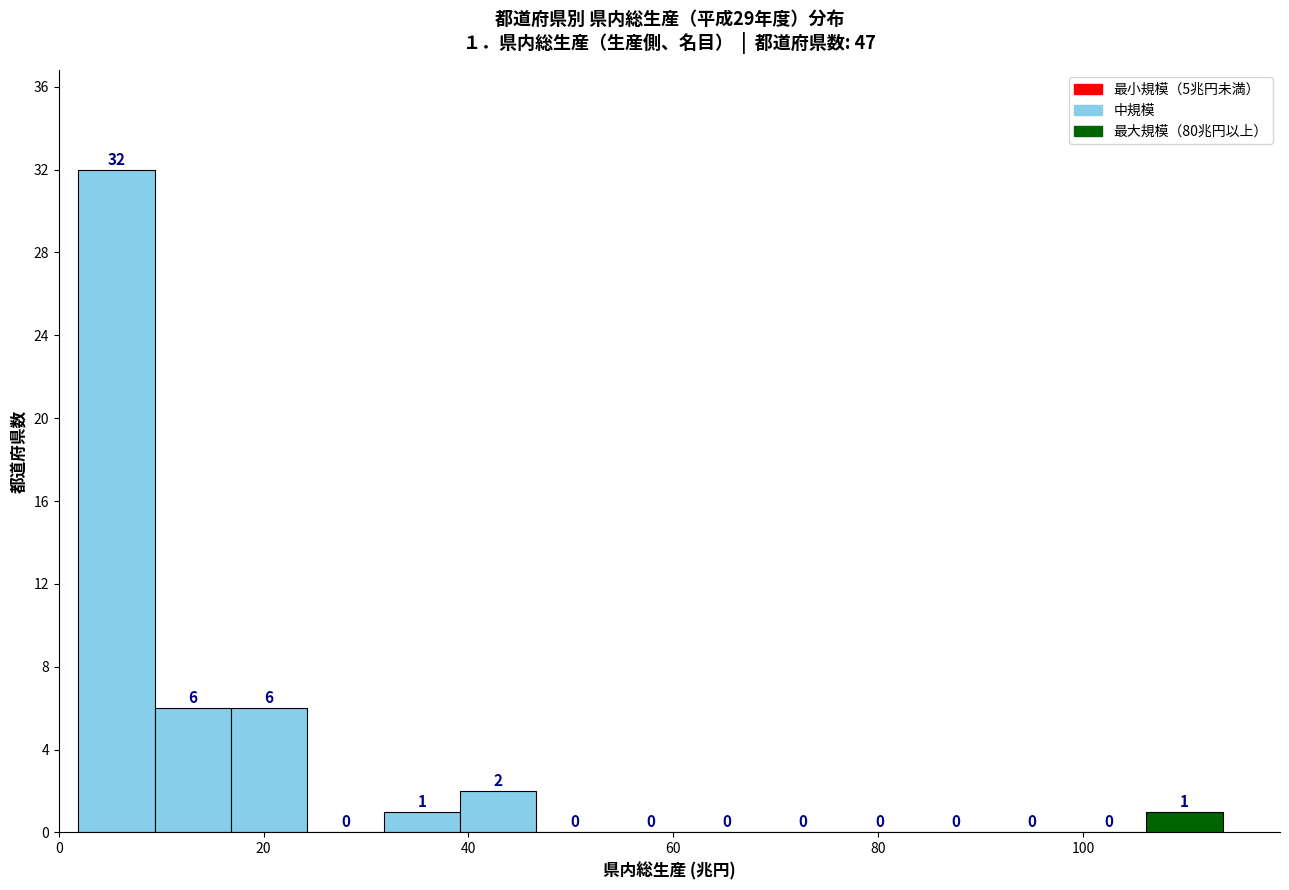

Around what value on the x-axis is the tallest bar? Give the approximate position of its centre, as read against the axis.

6